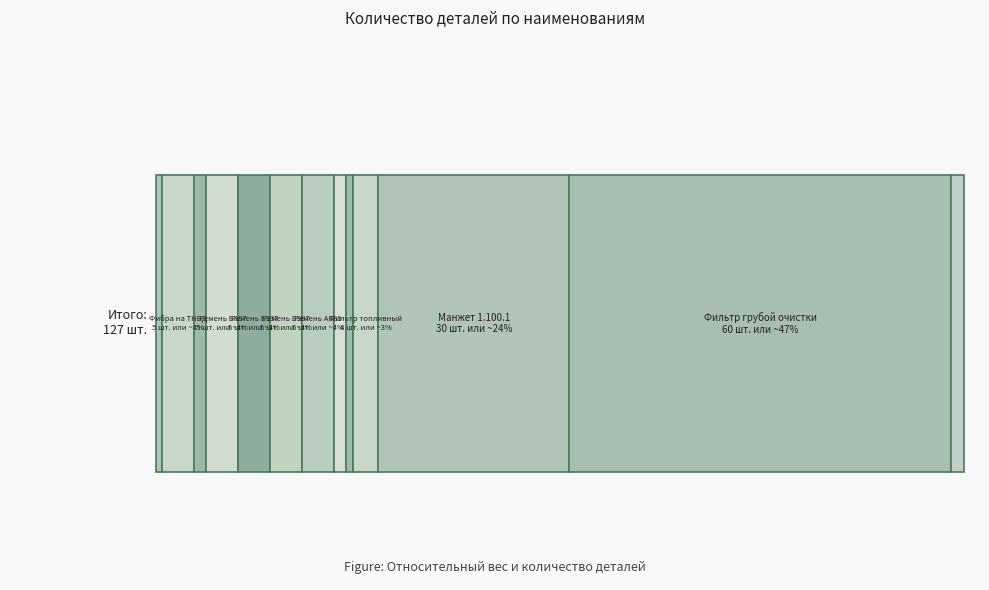

Reading left to right, list all the values displayed in this chart.

Радиатор водяной=1	Фибра на ТНВД=5	Патрубок верхний=2	Ремень Б887=5	Ремень Б937=5	Ремень Б987=5	Ремень А883=5	Масляный клапан=2	Карбюратор К45Р=1	Фильтр топливный=4	Манжет 1.100.1=30	Фильтр грубой очистки=60	Полумуфта компрессора=2